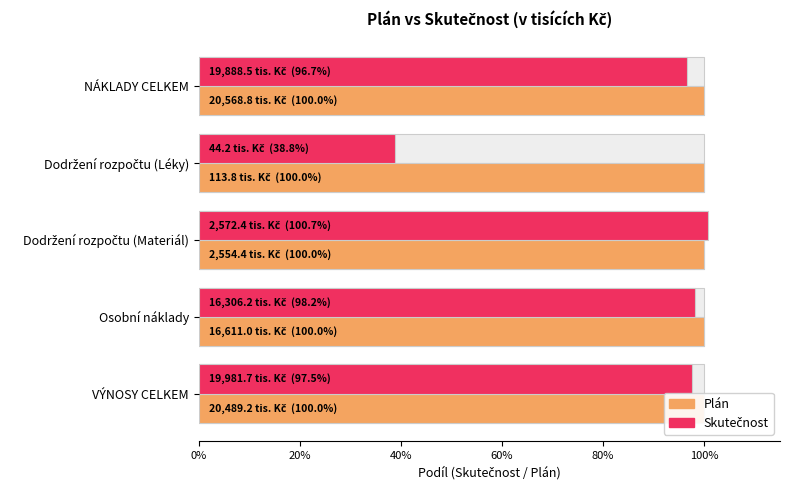

How many groups of bars are there?

5